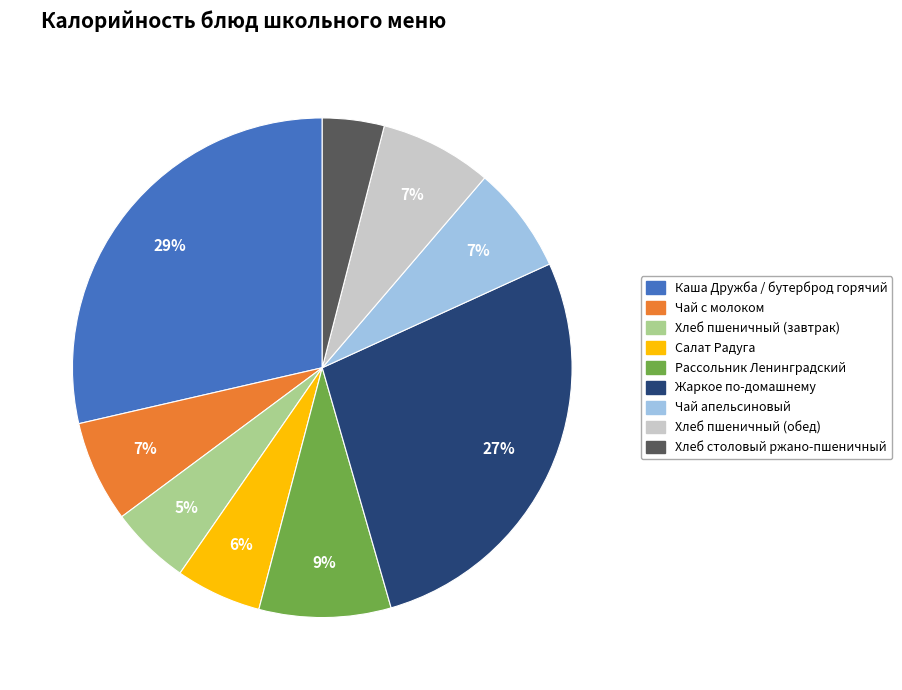

To the nearest percent, what percentage of the pie is Чай апельсиновый?

7%